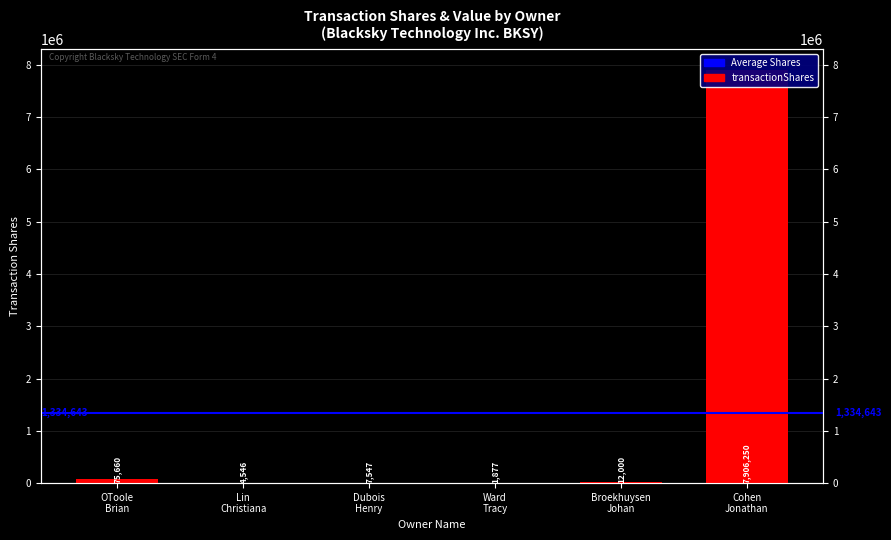

Which label corresponds to the smallest value in the chart?

Ward Tracy